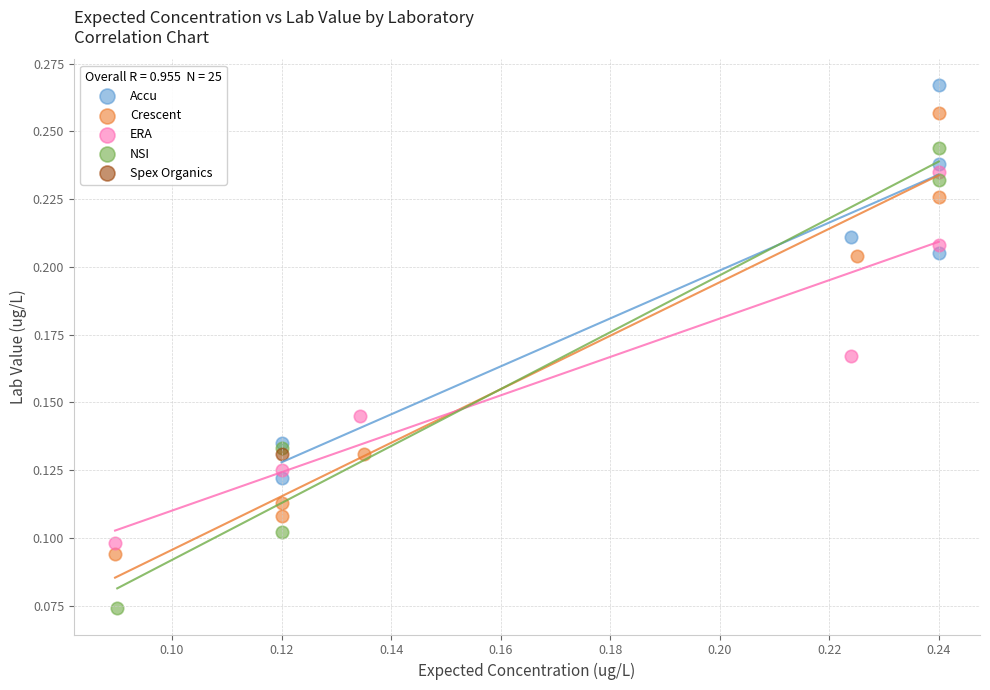

Which series contains the lowest Y value?

NSI